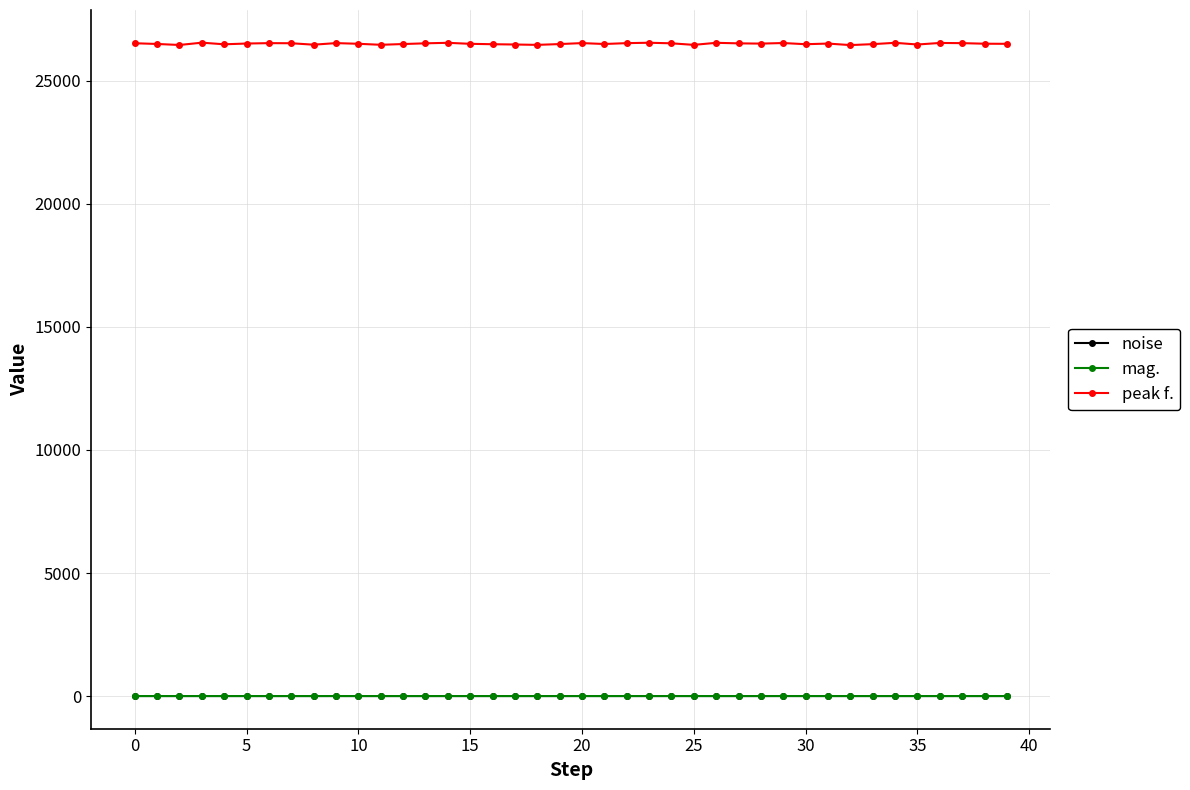

How many times do mag. and noise cross each other?

8